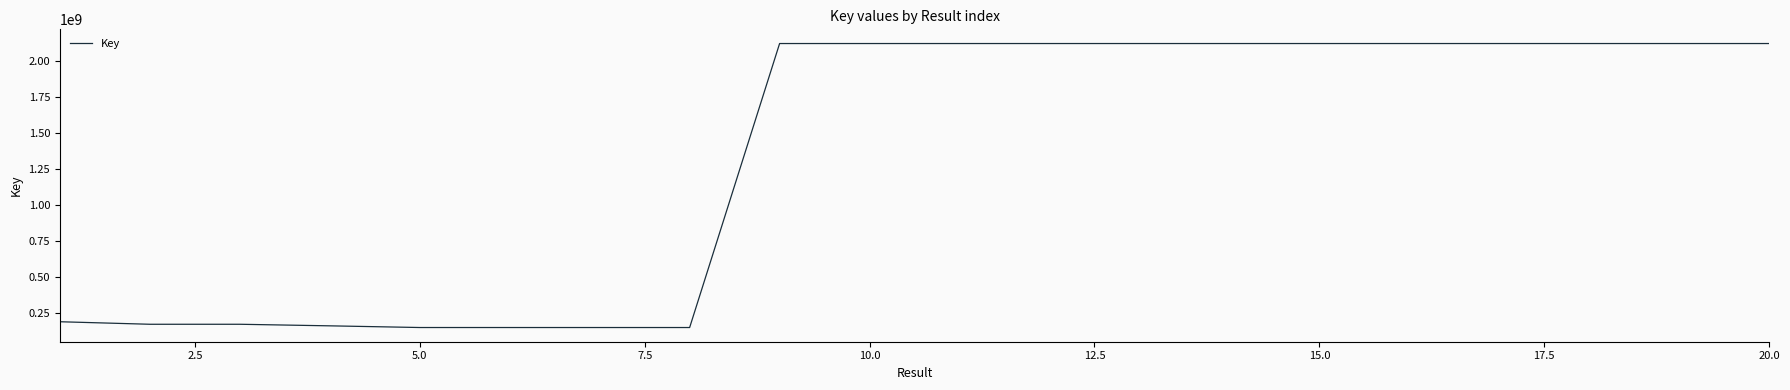

What is the smallest value displayed?

146186223